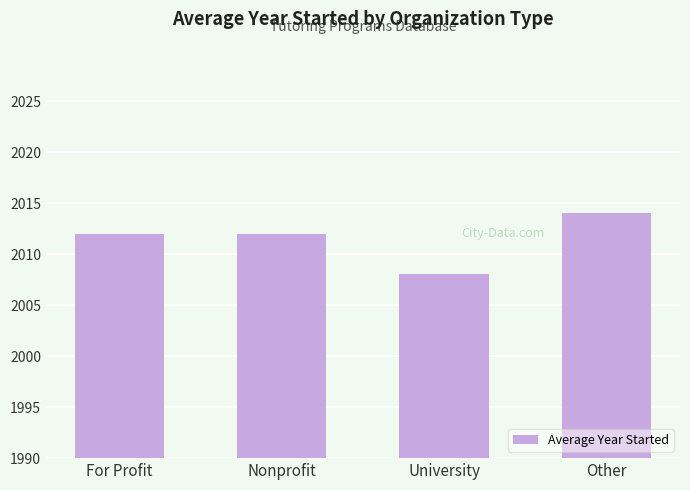

Approximately how many times larger is the value at Other compared to Nonprofit?

1.0